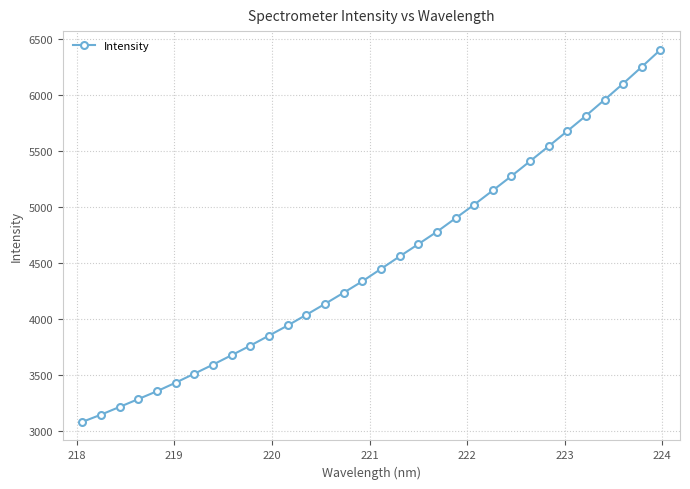

What is the greatest value displayed?

6404.3